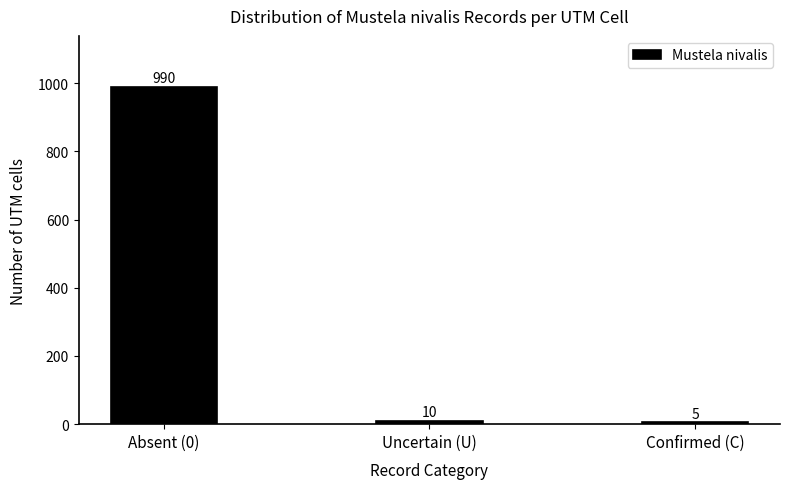

Reading right to left, list all the values displayed in this chart.

5	10	990